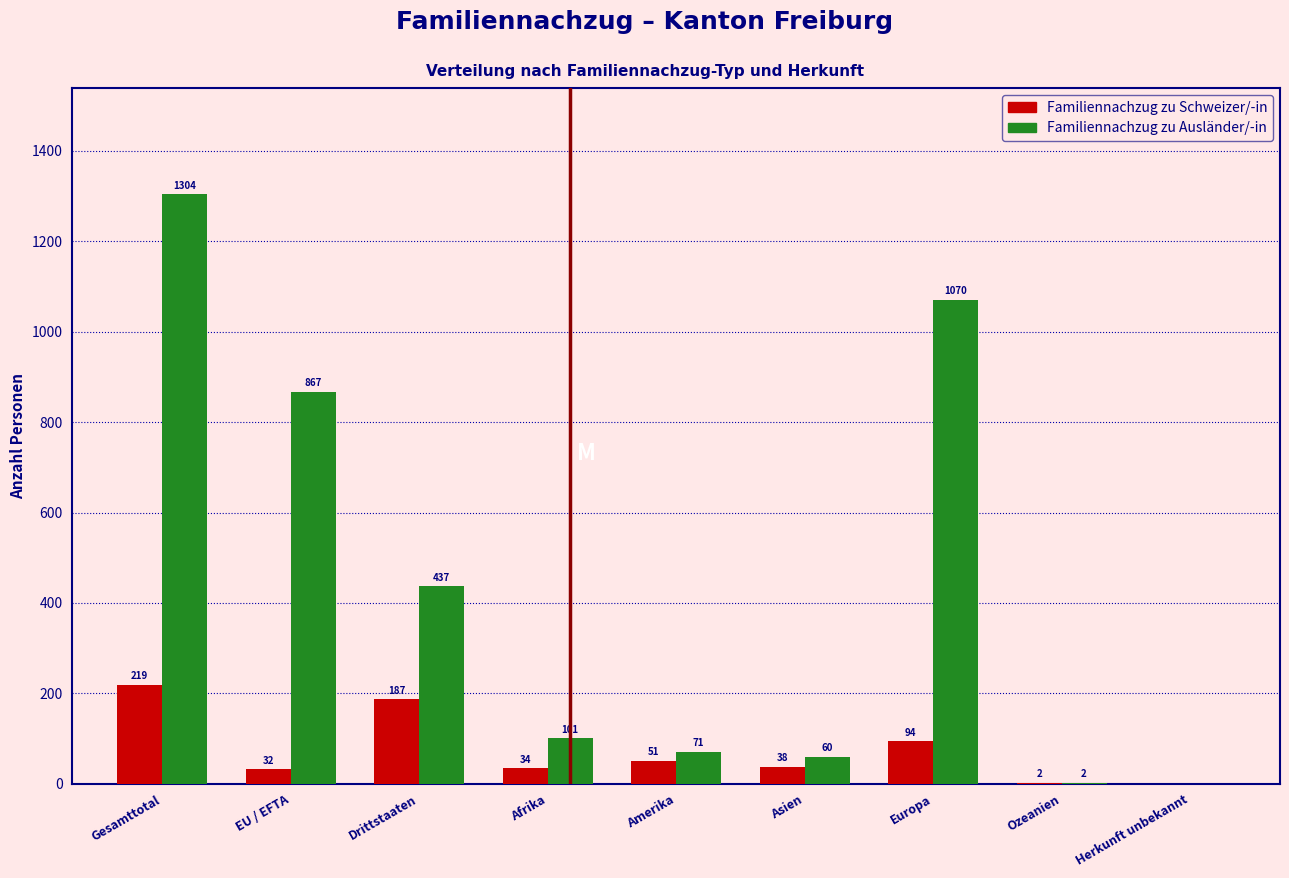

Reading left to right, list all the values displayed in this chart.

Familiennachzug zu Schweizer/-in: Gesamttotal=219	EU / EFTA=32	Drittstaaten=187	Afrika=34	Amerika=51	Asien=38	Europa=94	Ozeanien=2	Herkunft unbekannt=0
Familiennachzug zu Ausländer/-in: Gesamttotal=1304	EU / EFTA=867	Drittstaaten=437	Afrika=101	Amerika=71	Asien=60	Europa=1070	Ozeanien=2	Herkunft unbekannt=0